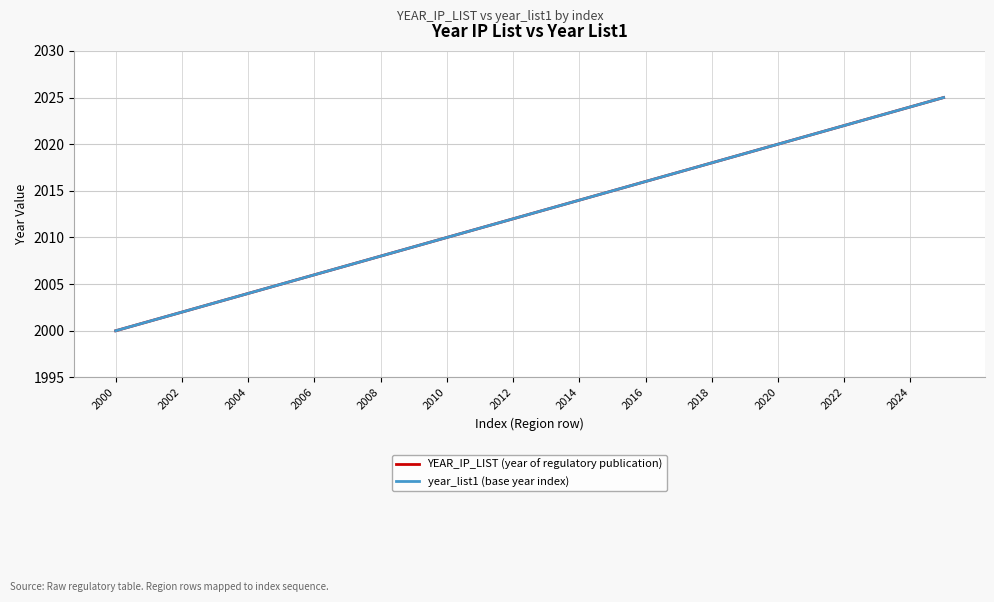

What is the difference between the maximum and minimum values in the YEAR_IP_LIST (year of regulatory publication) series?

25